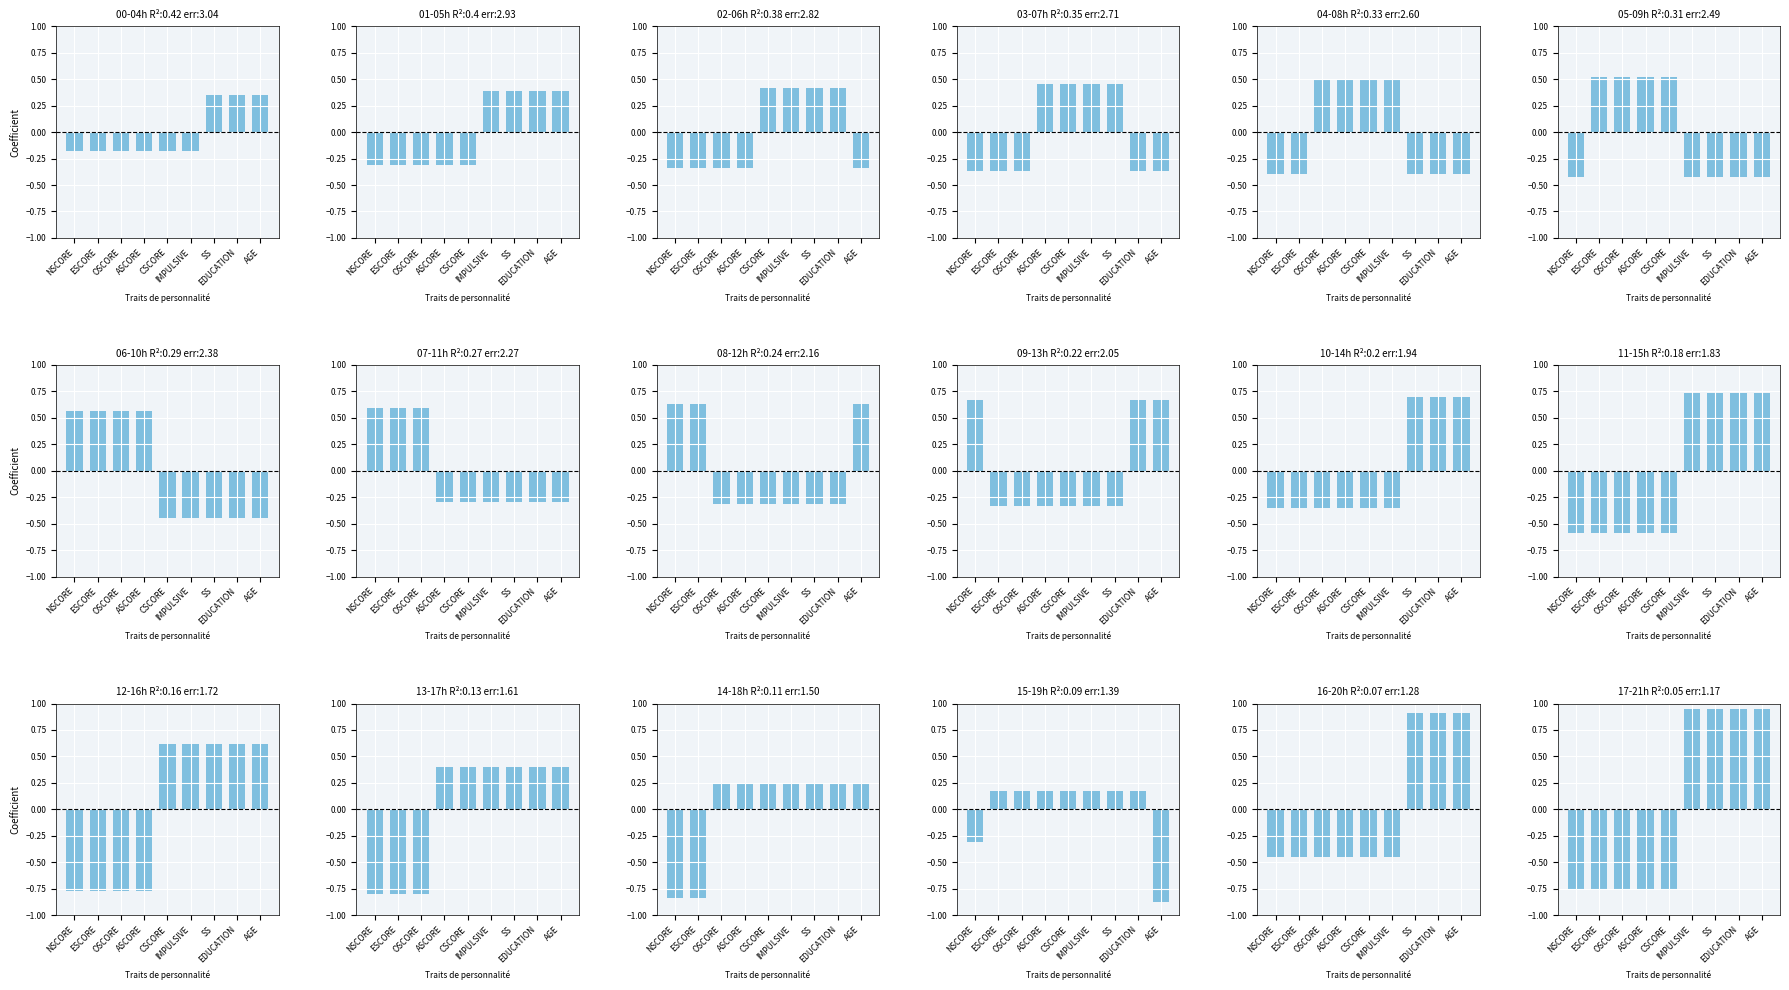

What is the difference between the values at SS and ESCORE?

1.7